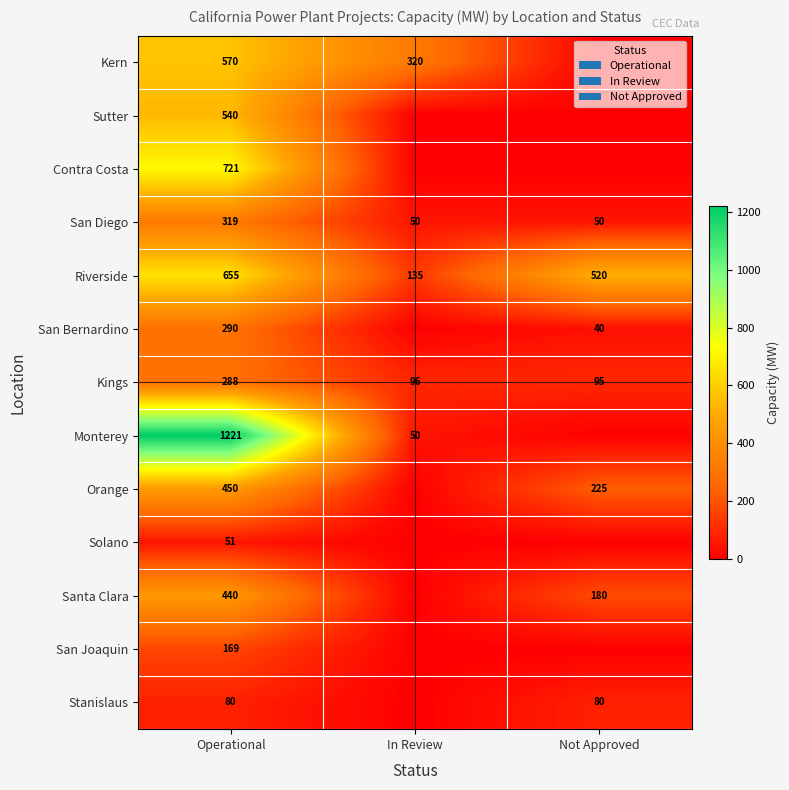

What is the difference between the maximum and minimum values in the San Diego series?

269